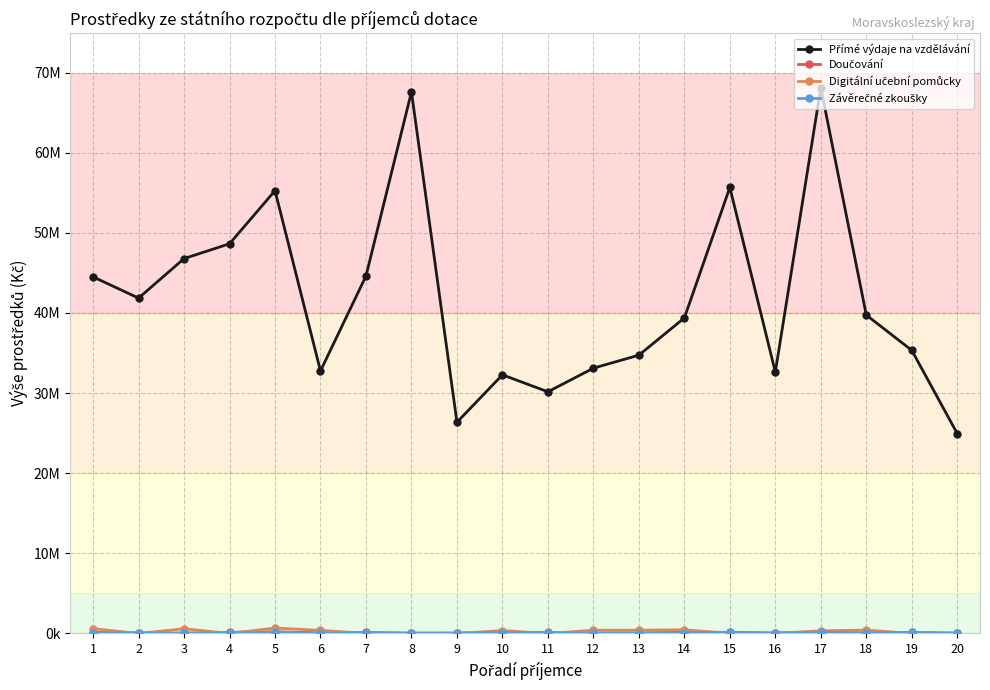

Where is the first local minimum for Závěrečné zkoušky?

2